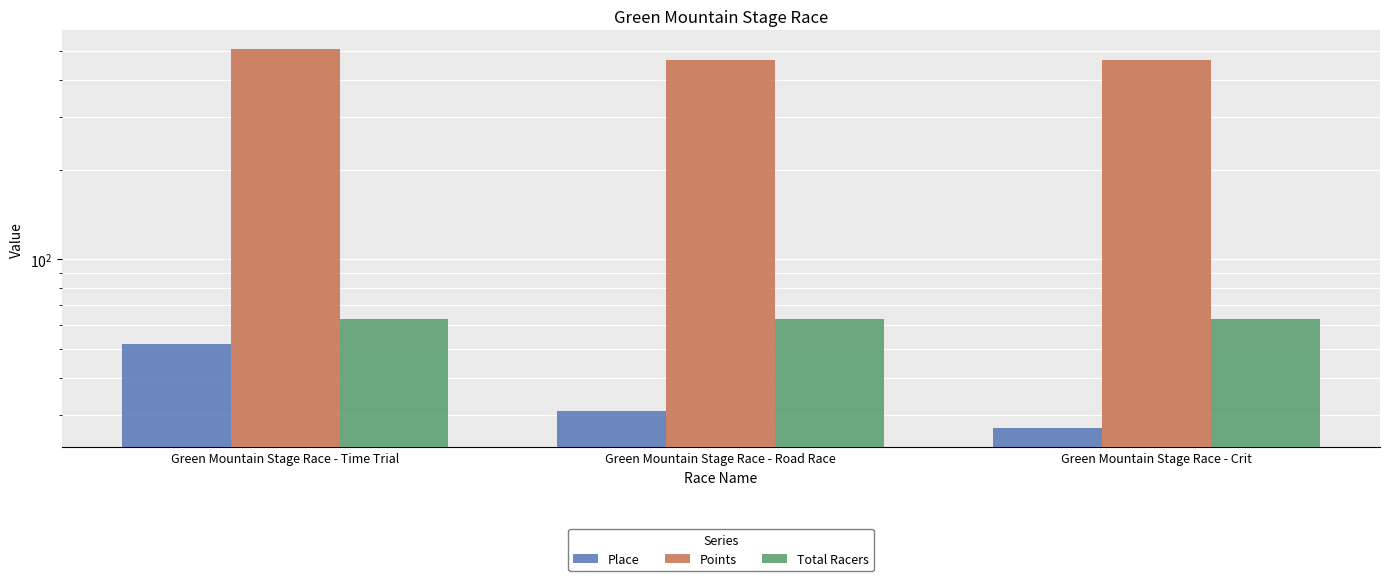

Which label corresponds to the largest value in the chart?

Green Mountain Stage Race - Time Trial